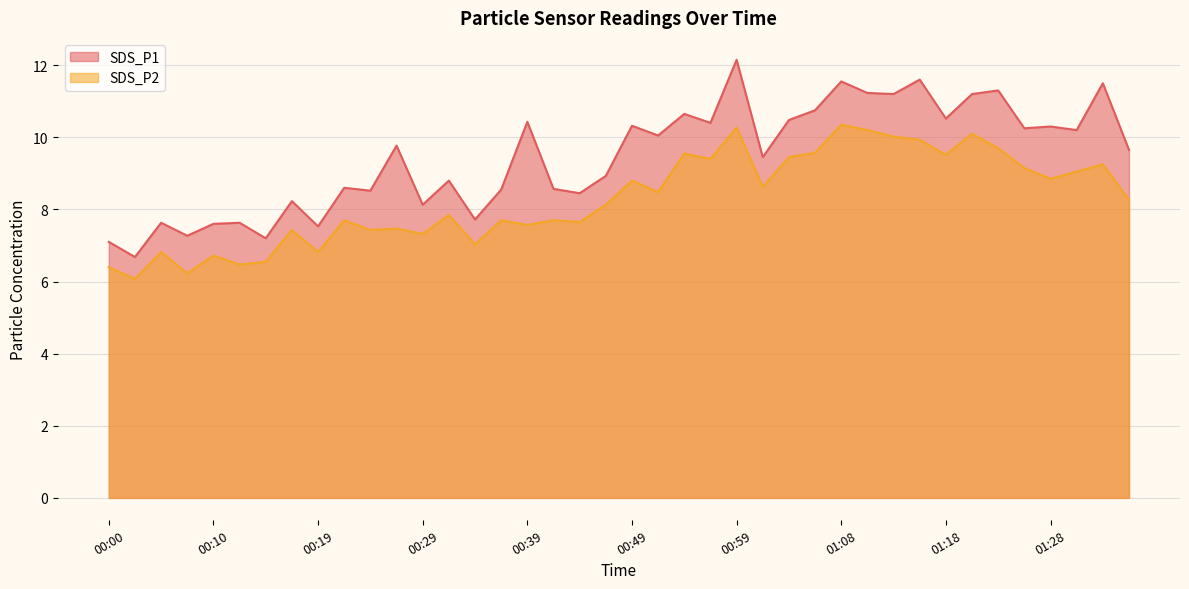

How many interior local peaks does the SDS_P1 series have?

15